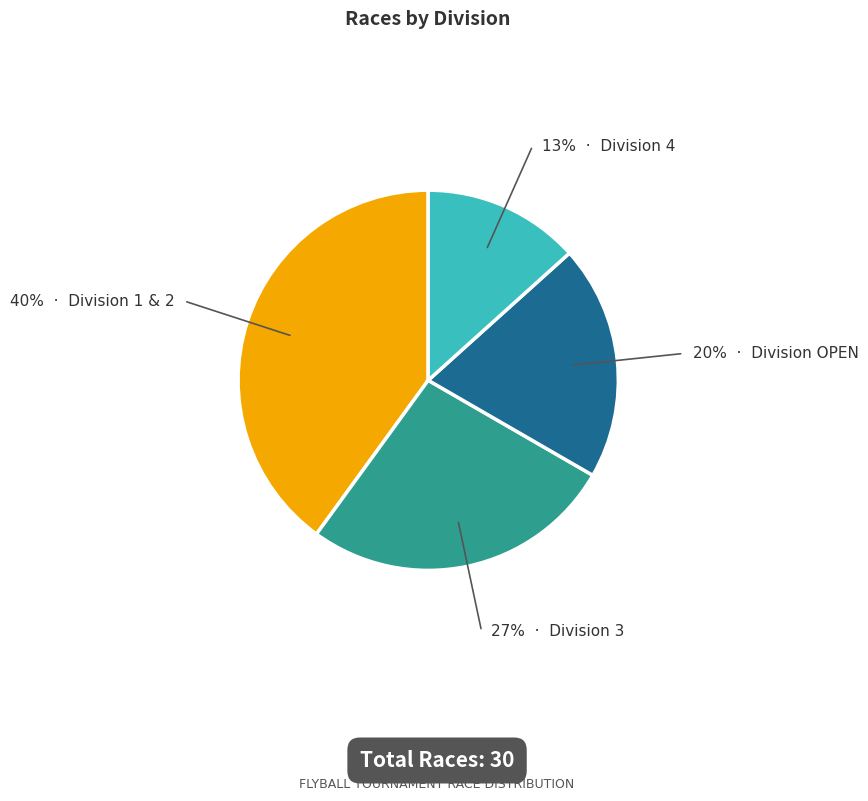

Count the number of slices in the pie.

4